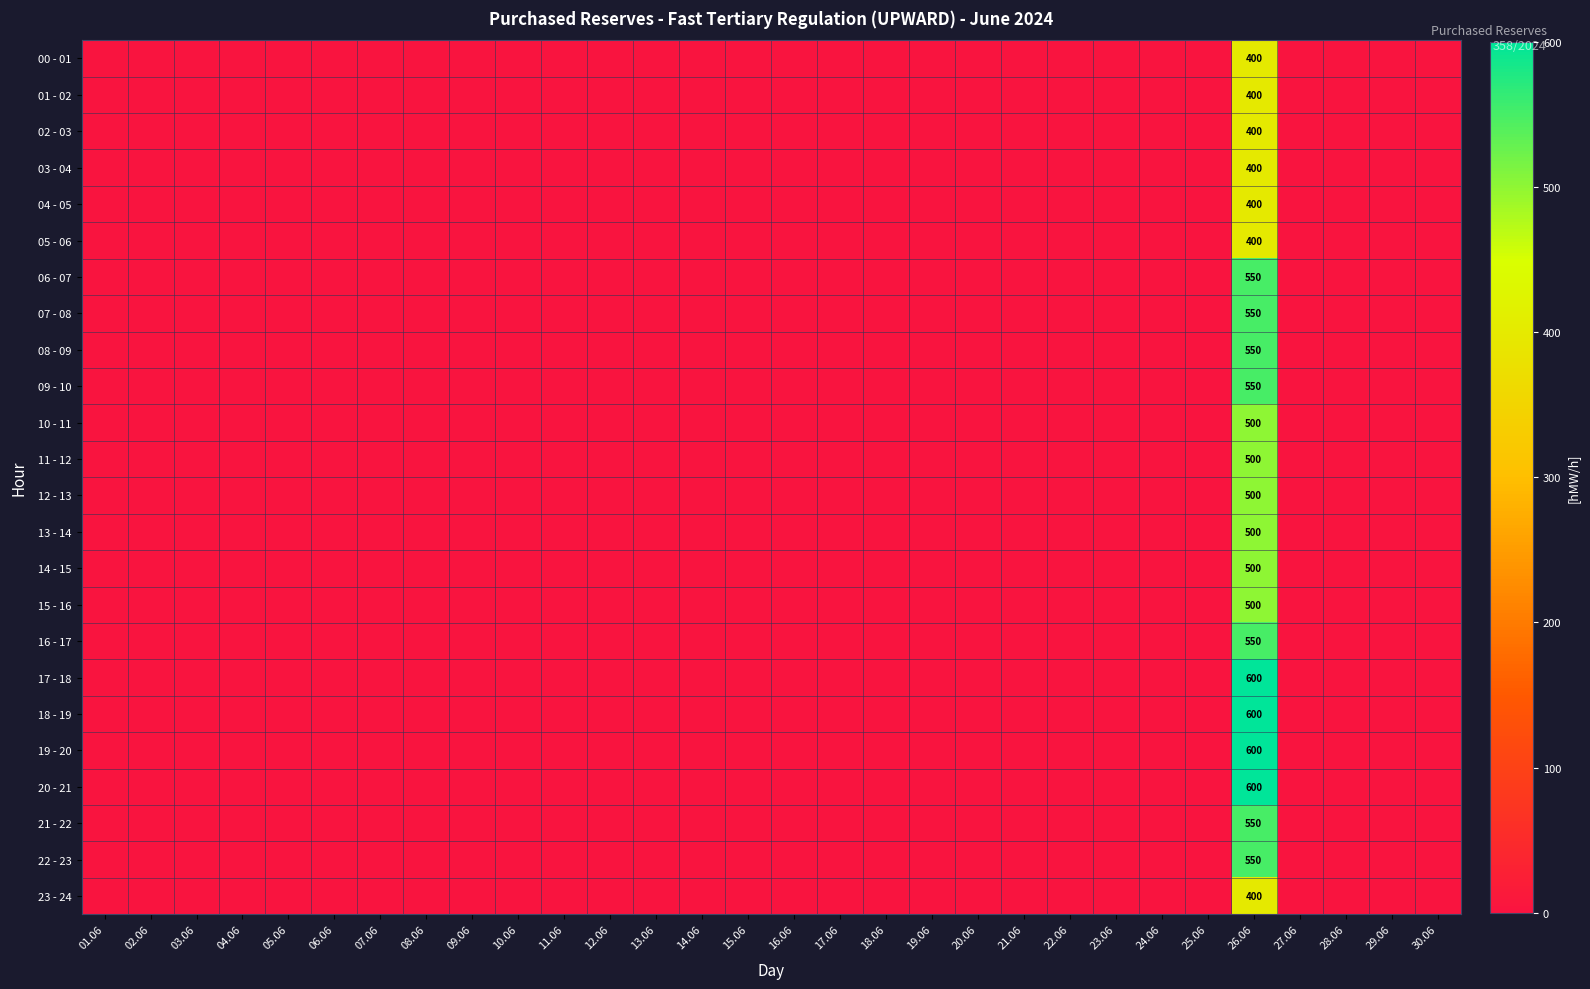

At how many categories does at least one series exceed 92?

1